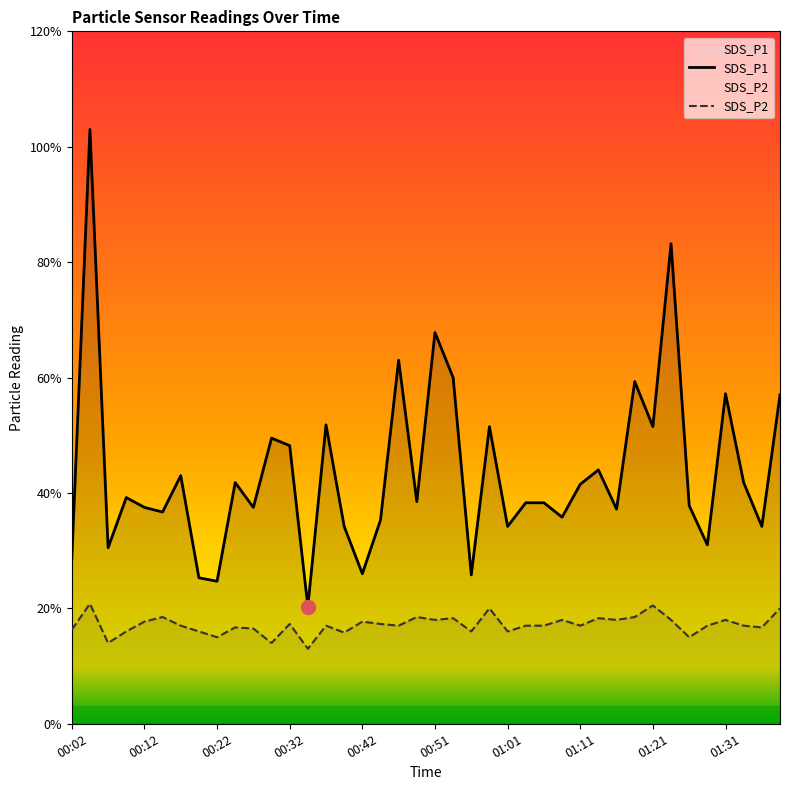

What is the maximum value shown in the chart?

10.3